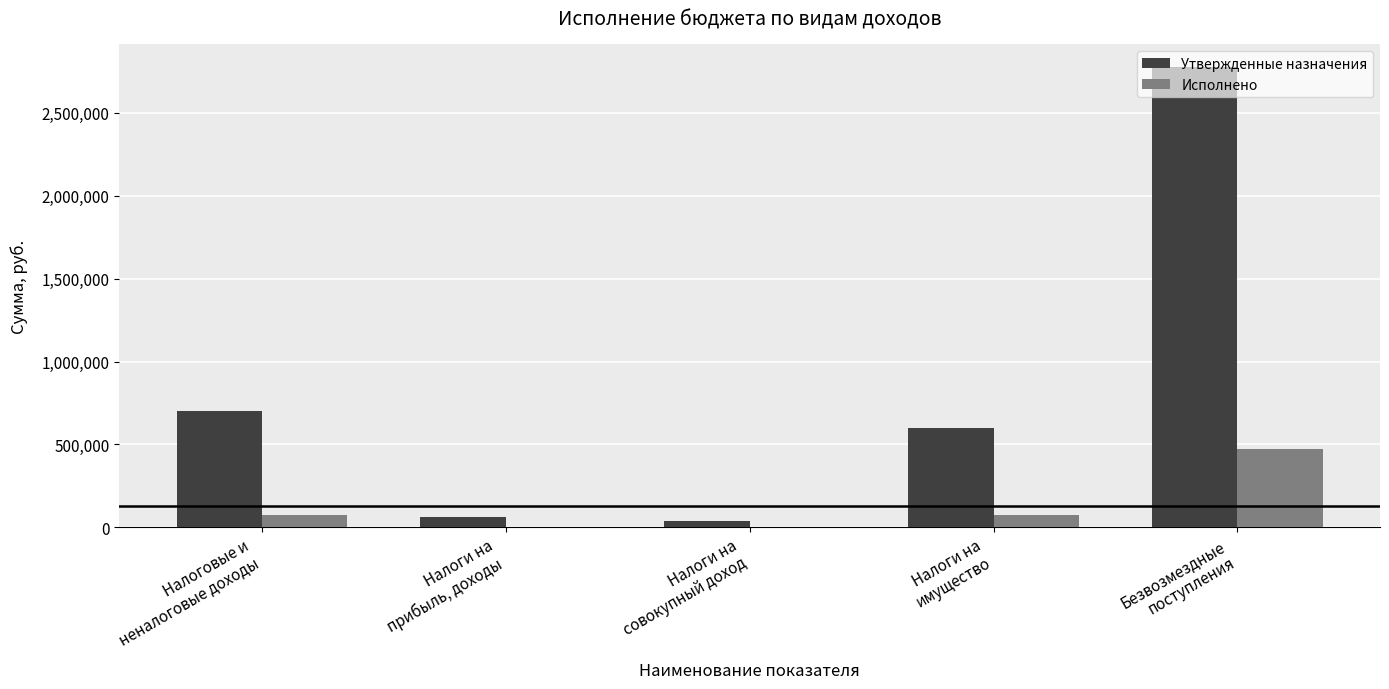

What is the greatest value displayed?

2773241.5